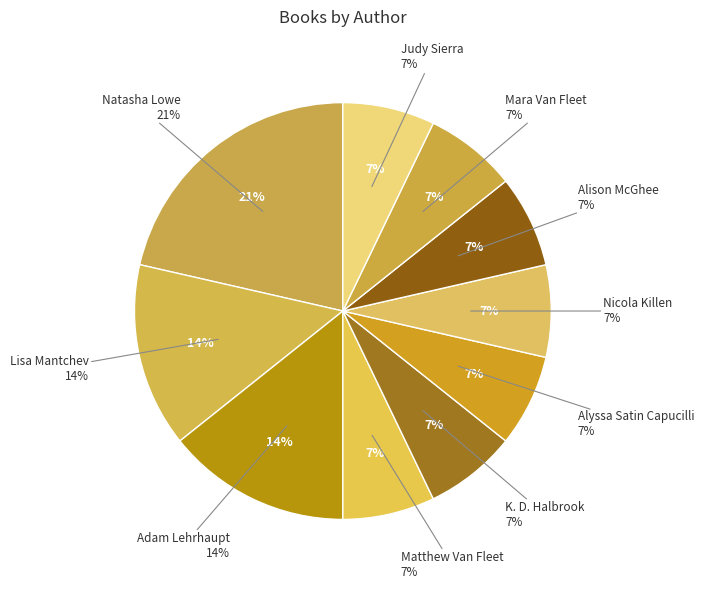

Does Alison McGhee account for over 50% of the chart?

No